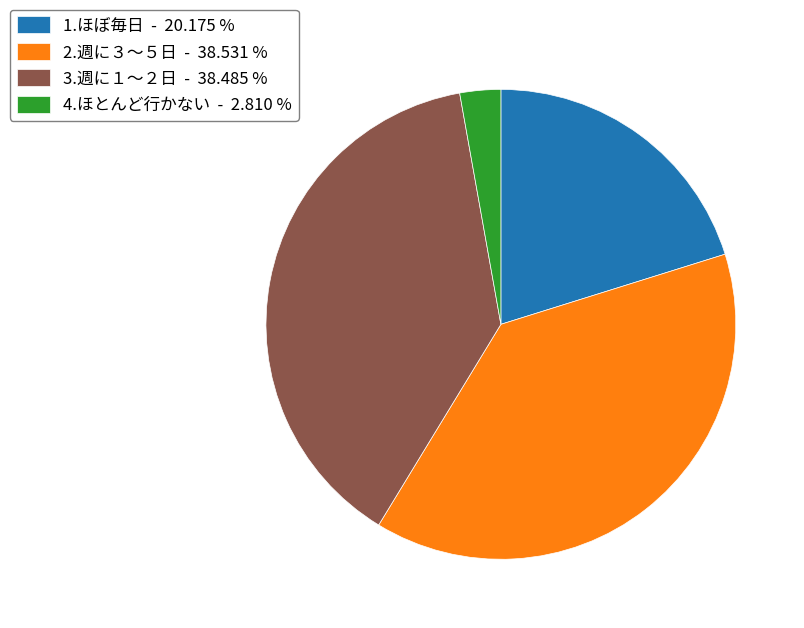

Is 3.週に１～２日 - 38.485 % the majority of the pie?

No